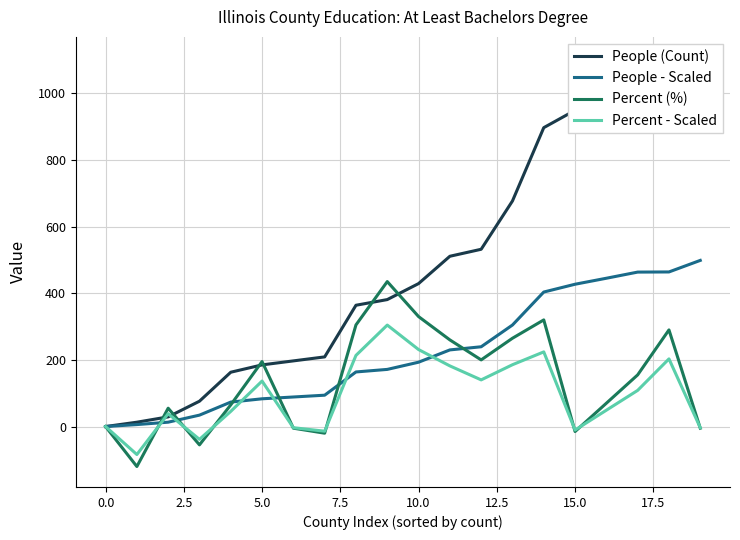

True or false: Percent (%) and People (Count) cross at least once.

True